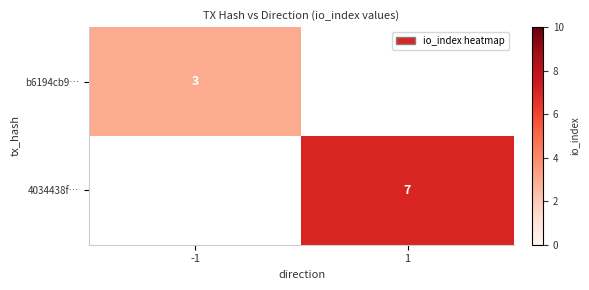

True or false: 4034438f… has a value of 7 at 1.

True